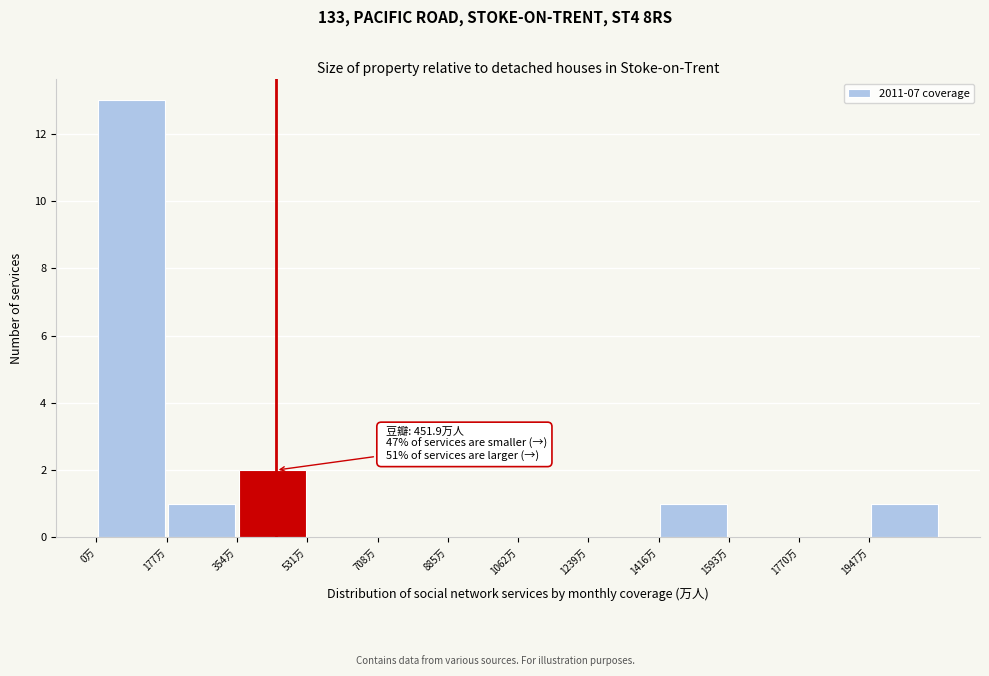

Which range on the x-axis has the tallest bar?

0 to 180